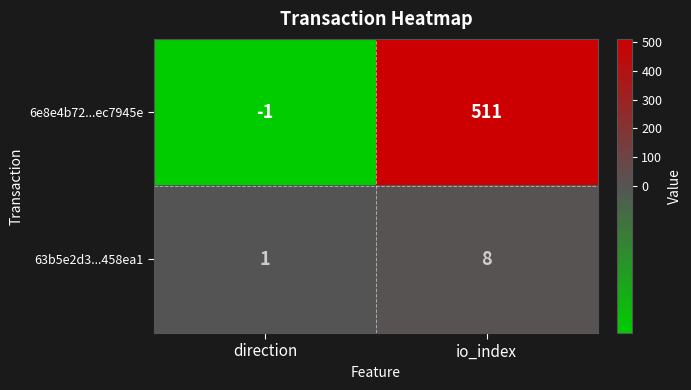

Rank the series by their maximum value, from lowest to highest.

63b5e2d3...458ea1, 6e8e4b72...ec7945e